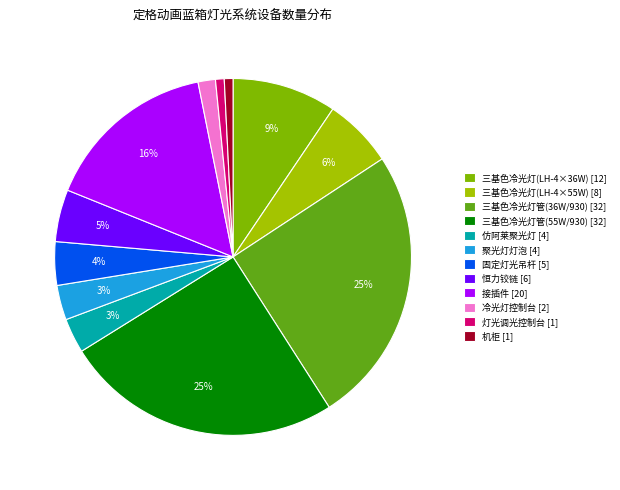

How many slices are in this pie chart?

12